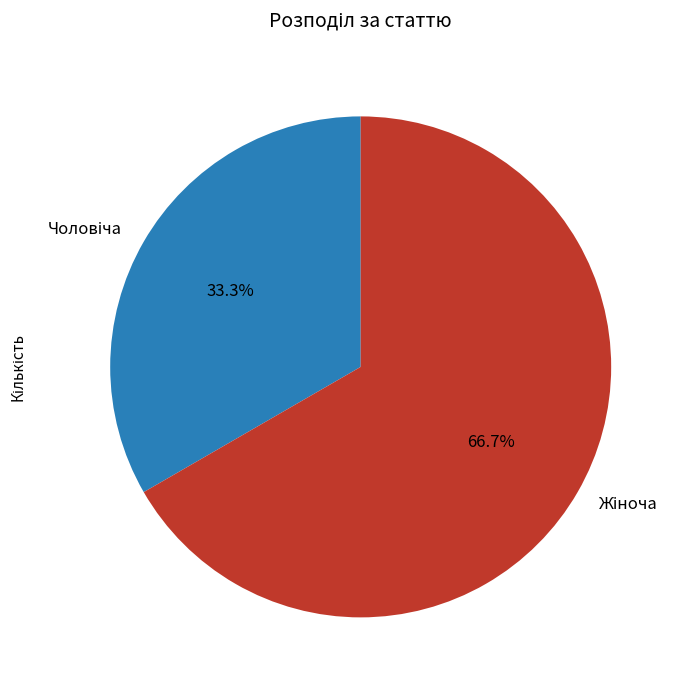

How many slices are in this pie chart?

2